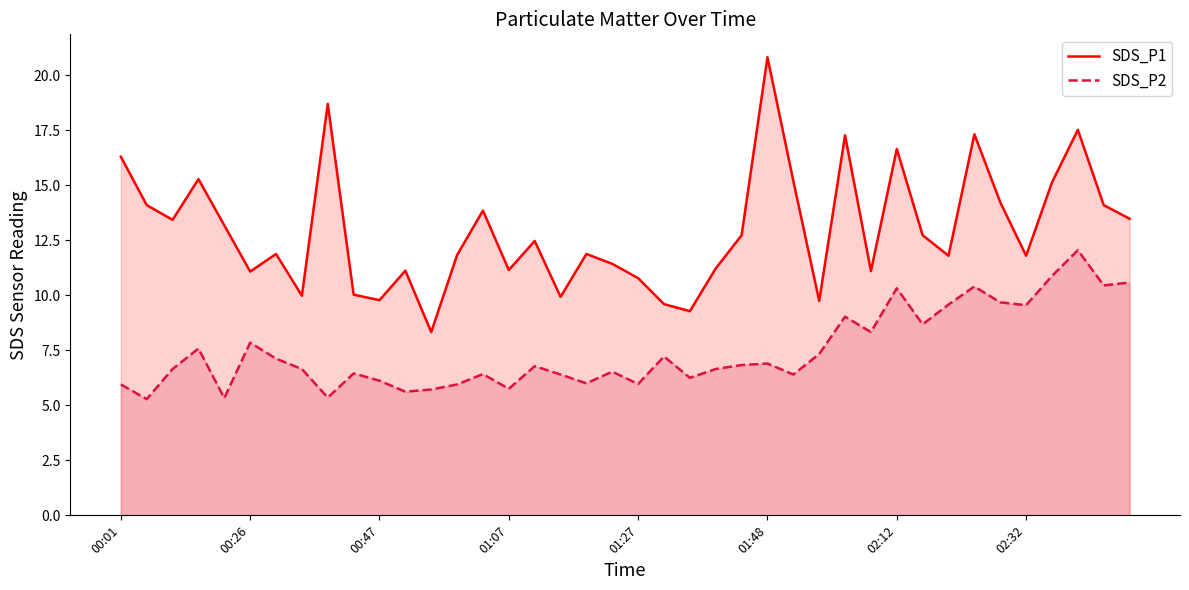

The SDS_P1 series shows 16.3 at 00:01. True or false?

True